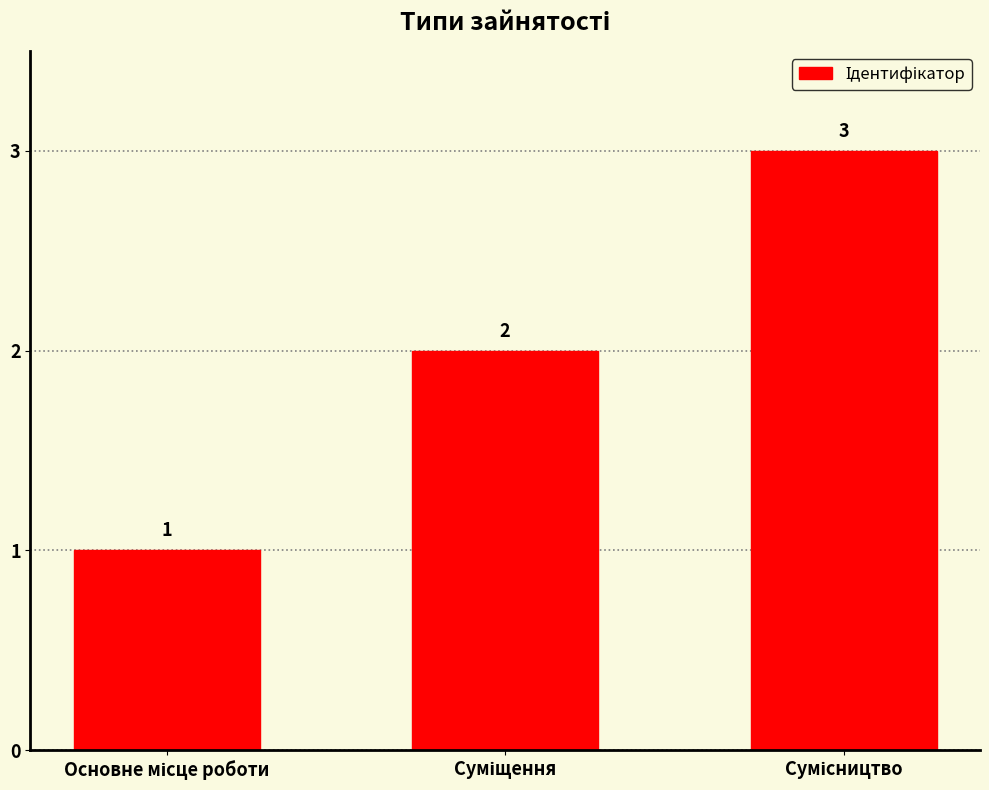

What is the greatest value displayed?

3